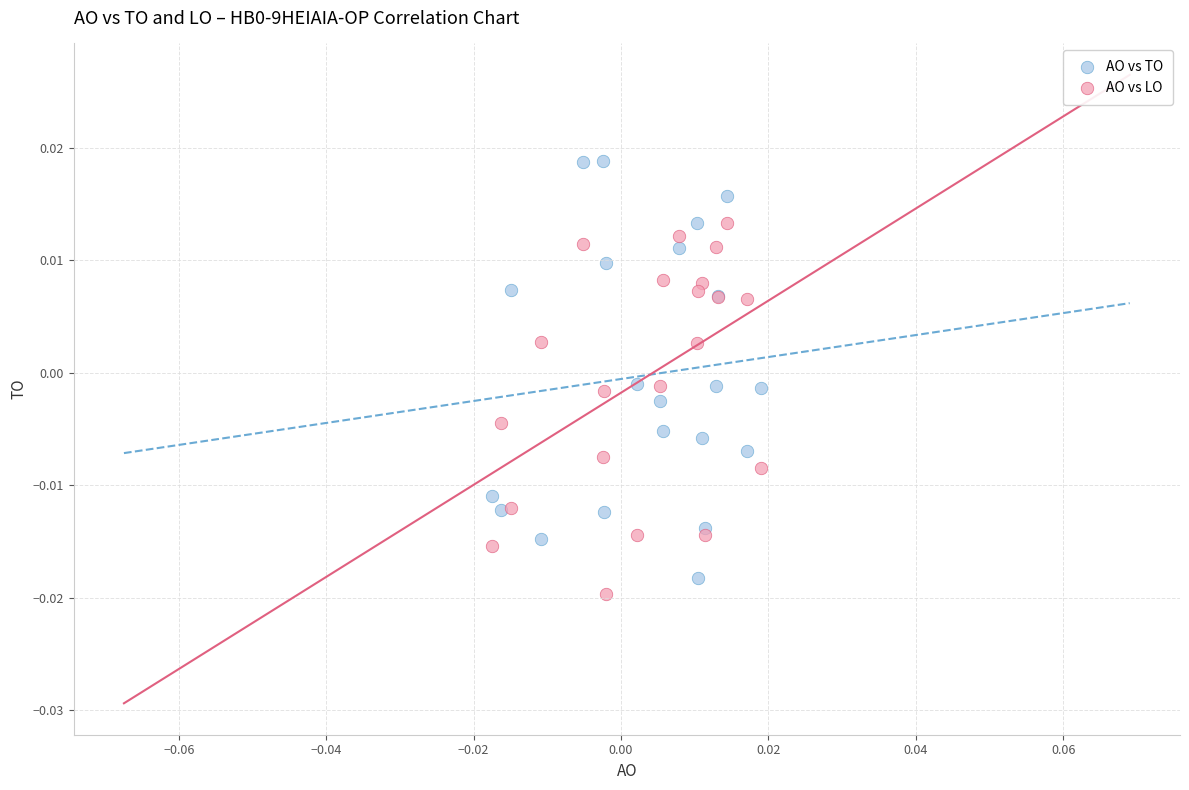

Which series contains the highest Y value?

AO vs TO